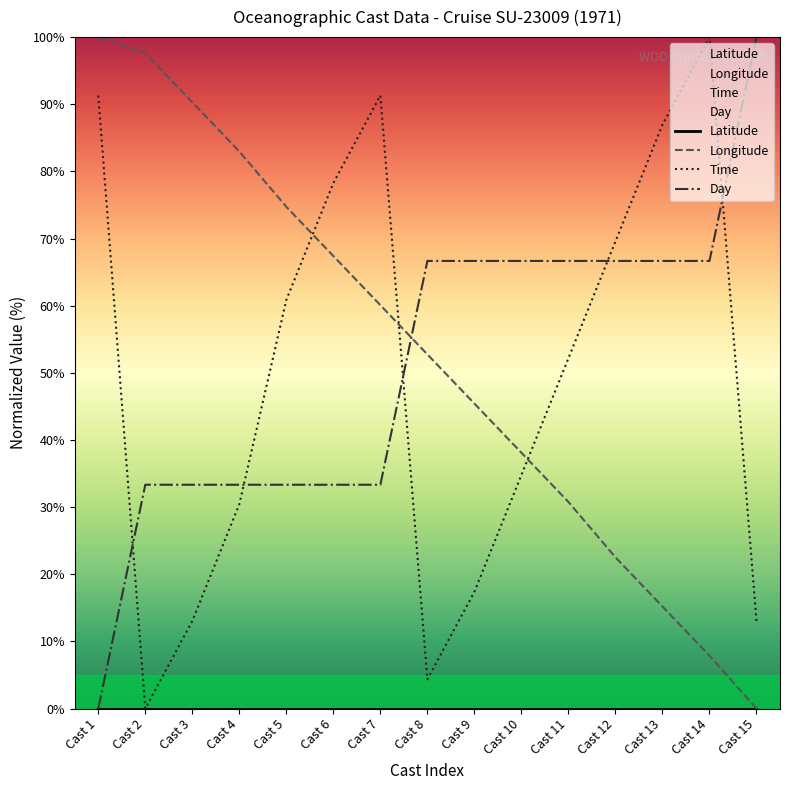

What is the difference between the highest and lowest values at Cast 15?

100.0